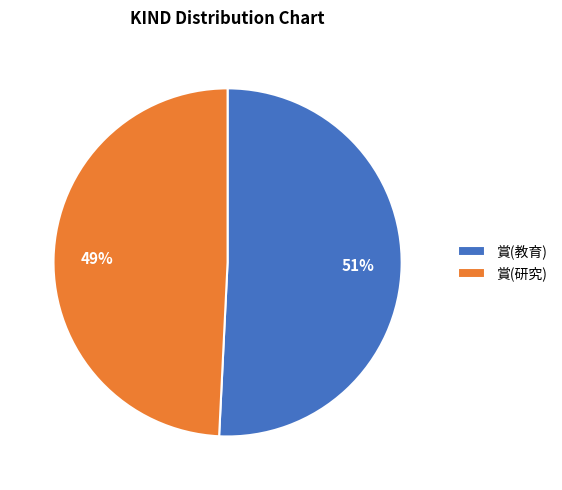

What percentage is the 賞(教育) slice, to the nearest percent?

51%